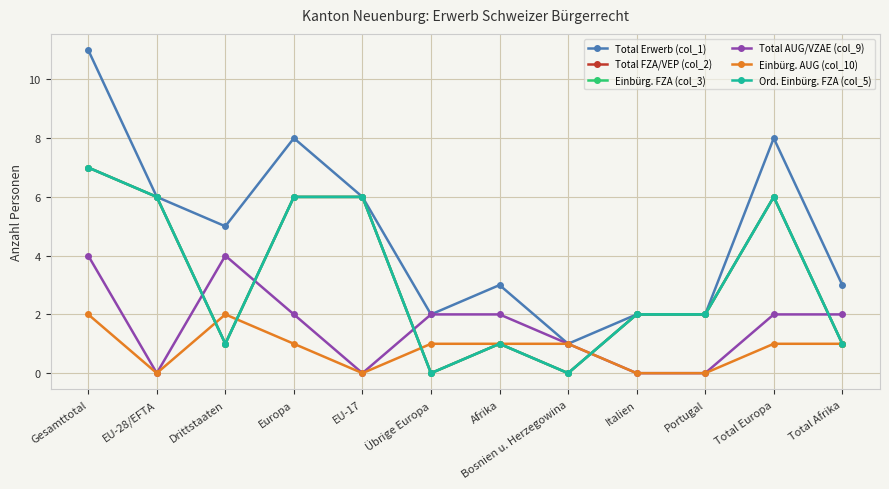

What is the average value of the Ord. Einbürg. FZA (col_5) series?

3